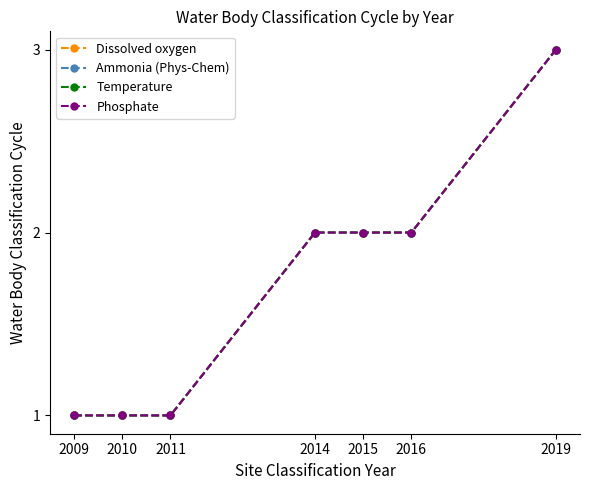

Does the chart have visible grid lines?

No